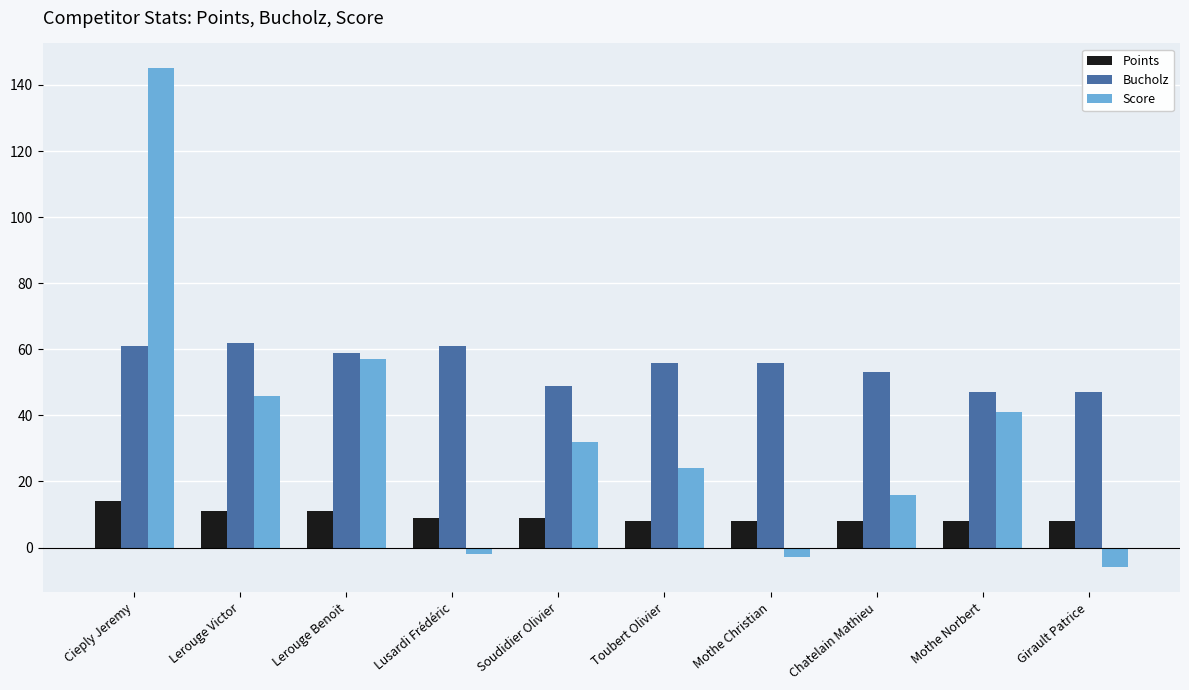

How many bars are there in total?

30